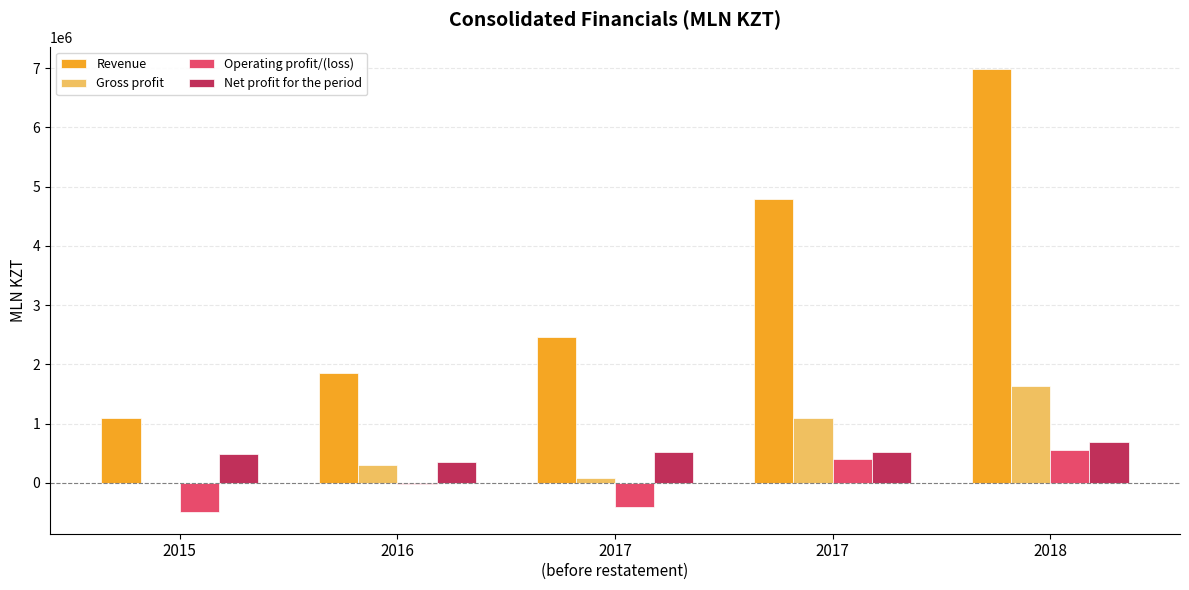

What is the difference between the Operating profit/(loss) values at 2018 and 2016?

583503.3